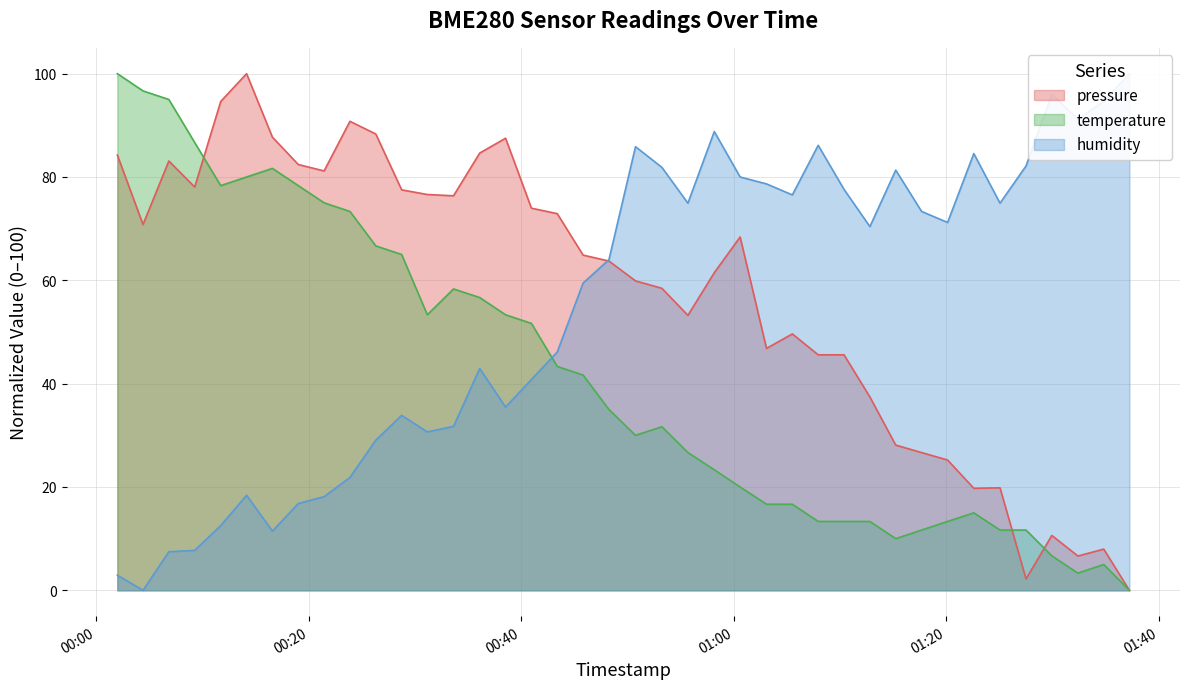

What is the highest value of the pressure series?

100.0